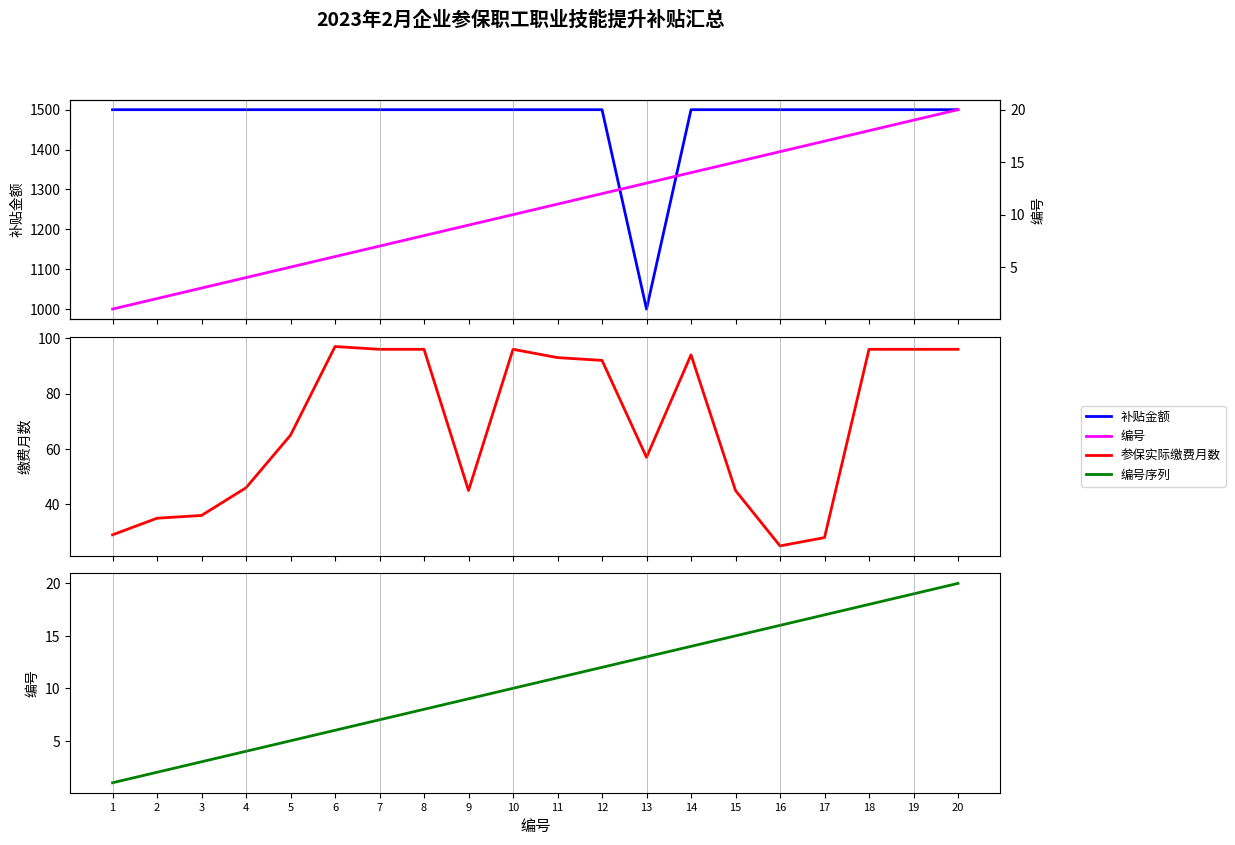

How many distinct data groups are displayed?

4